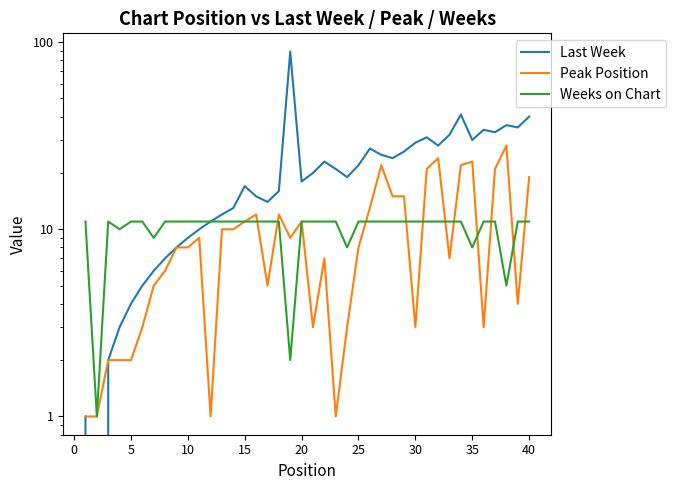

The Last Week series shows 32 at 23. True or false?

False